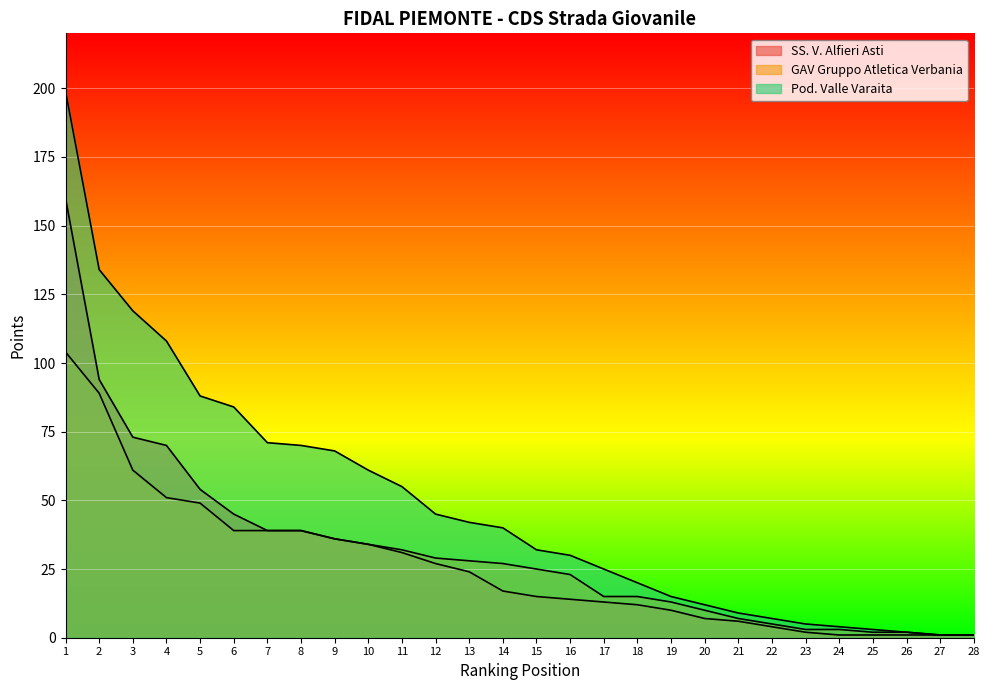

What is the maximum value shown in the chart?

199